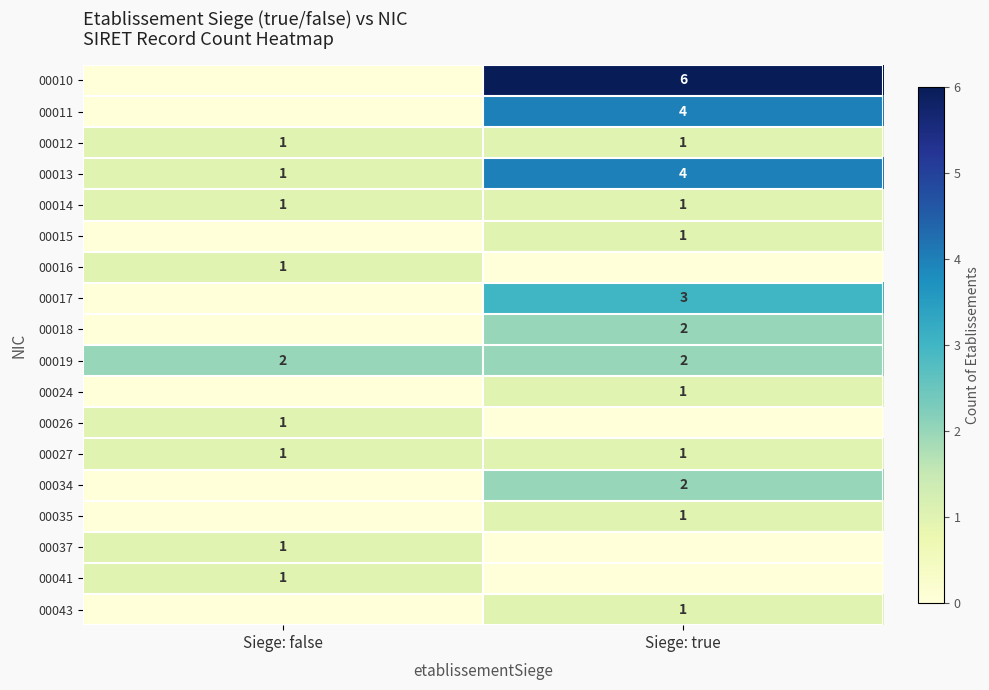

The value of 00014 at Siege: false is 1. True or false?

True